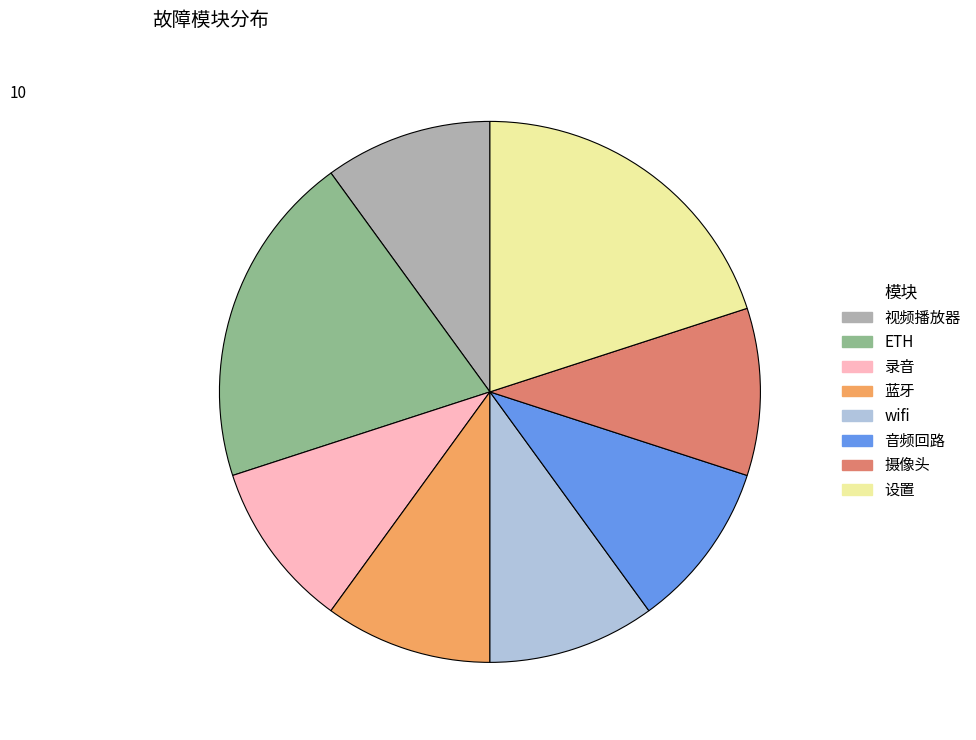

Count the number of slices in the pie.

8